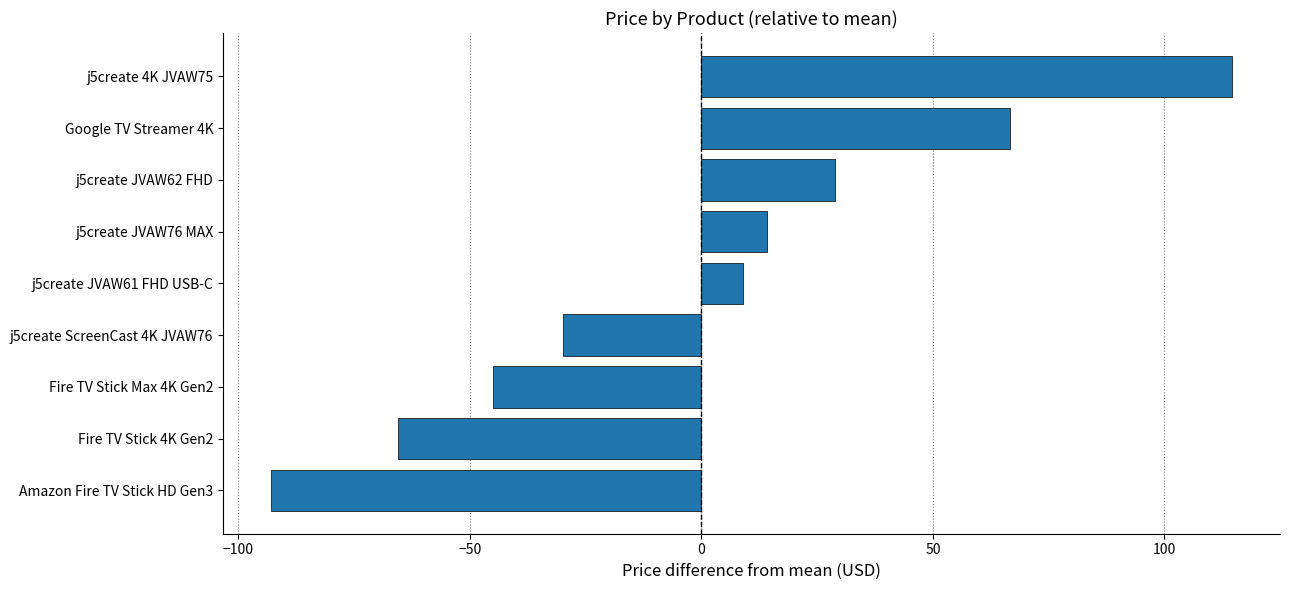

Does the chart contain stacked bars?

No